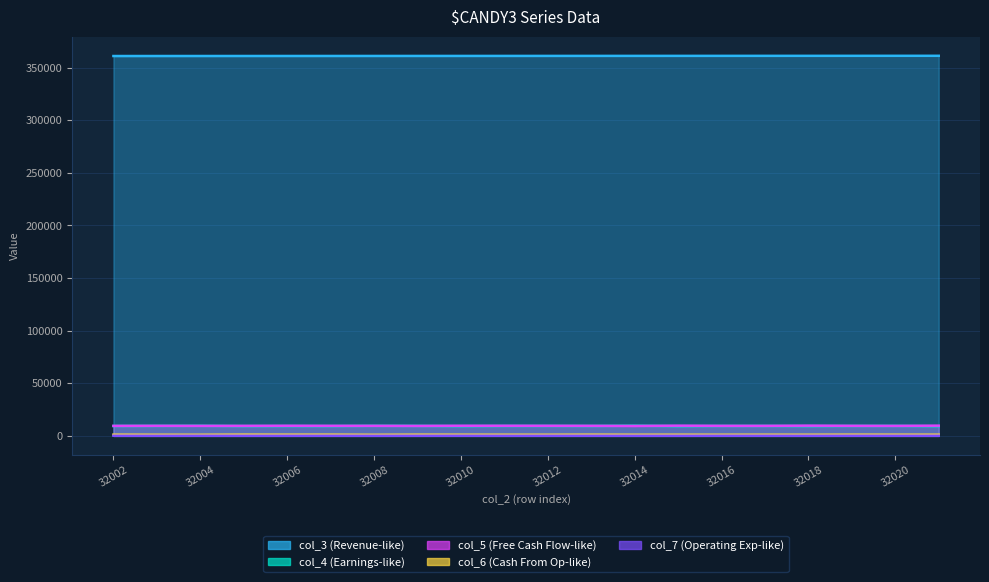

Where is col_4 nearest to the value 9443?

32012